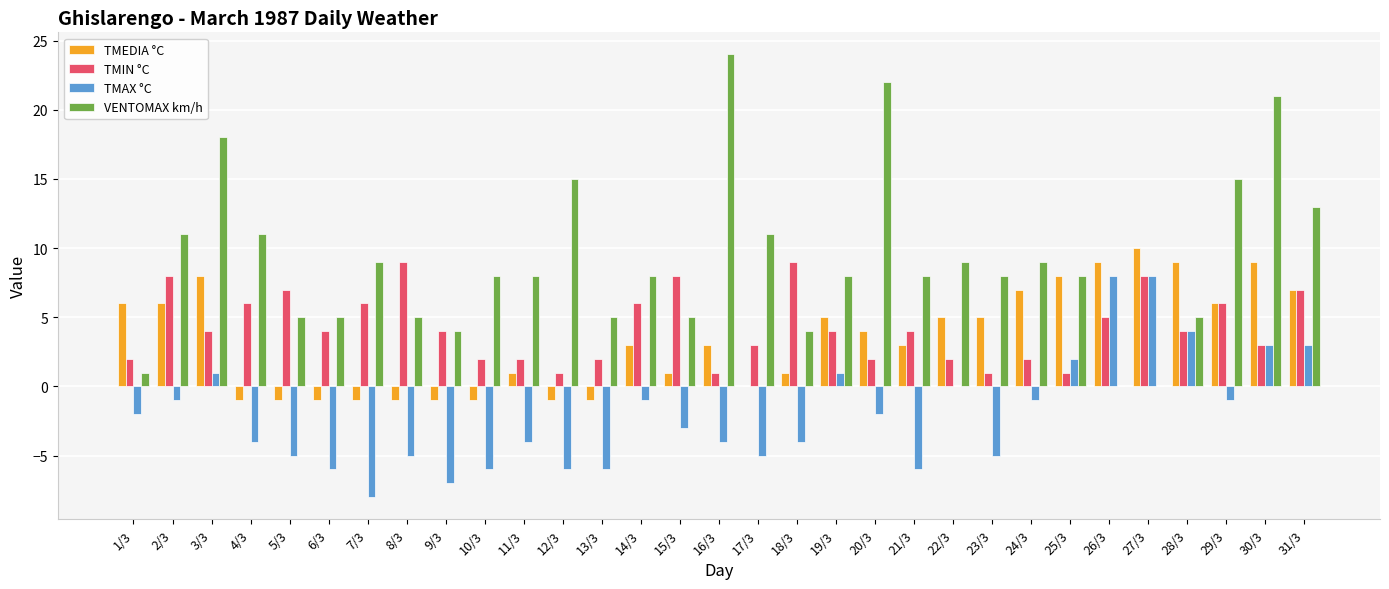

What value does the TMIN °C series have at 14/3?

6